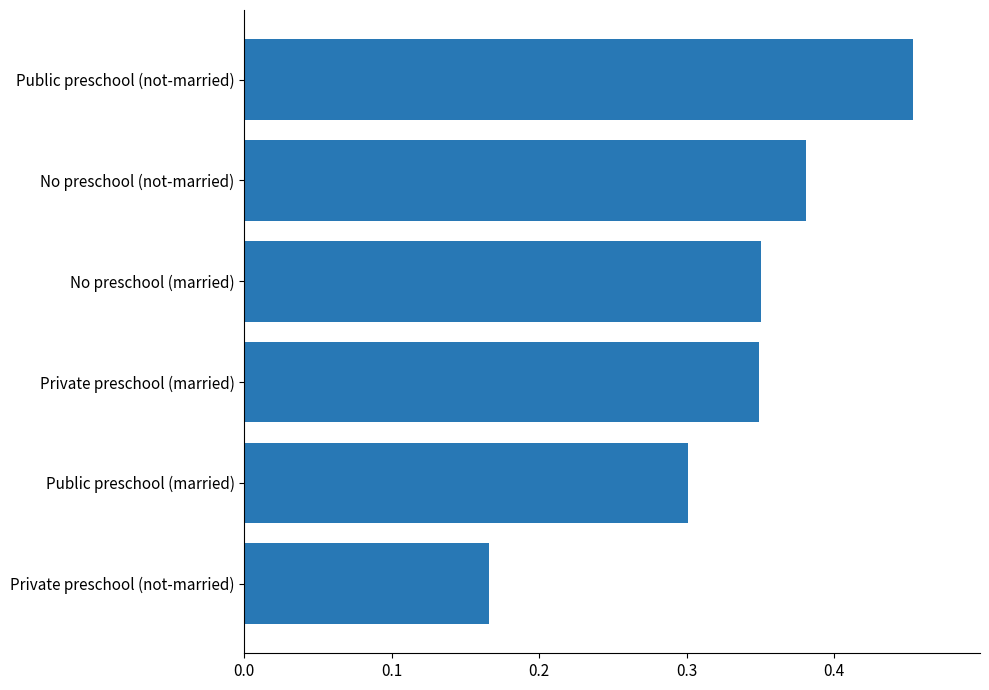

Which category has the highest value across all series?

Public preschool (not-married)